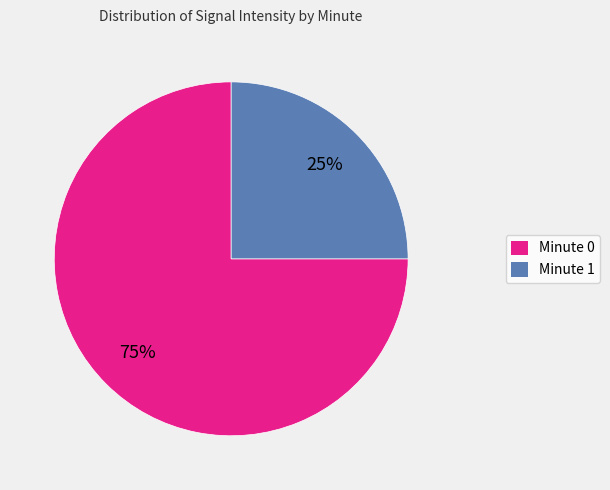

Count the number of slices in the pie.

2